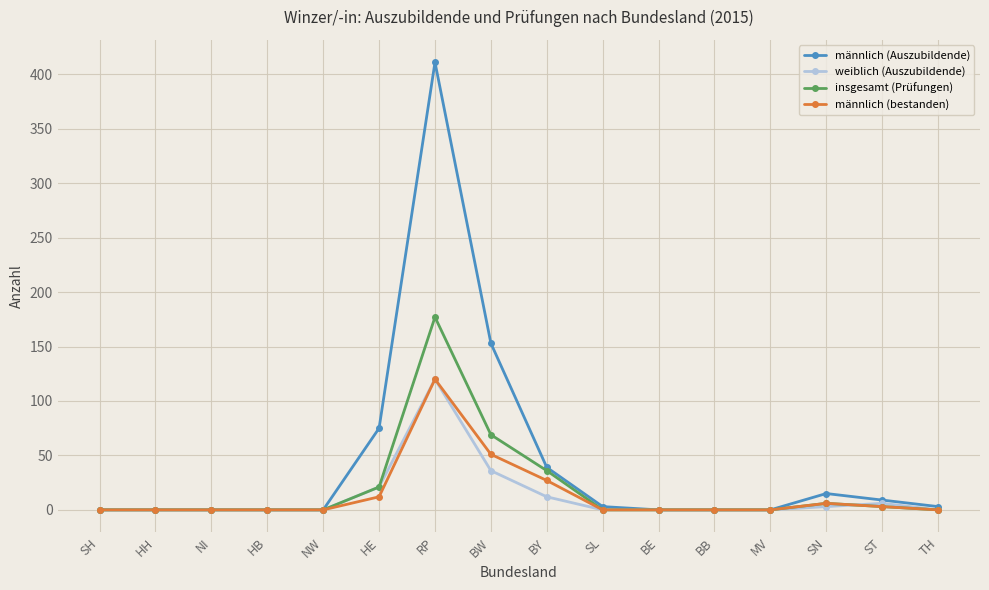

Where does the männlich (Auszubildende) series first go above 3?

HE